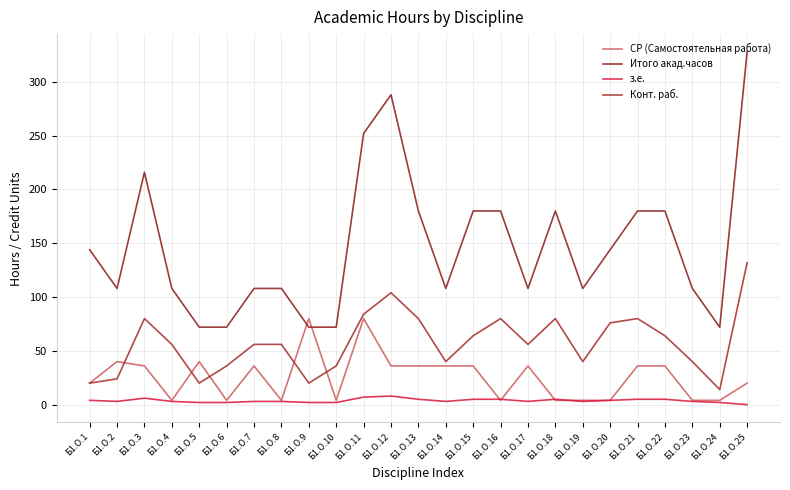

Which series has the widest spread of values?

Итого акад.часов